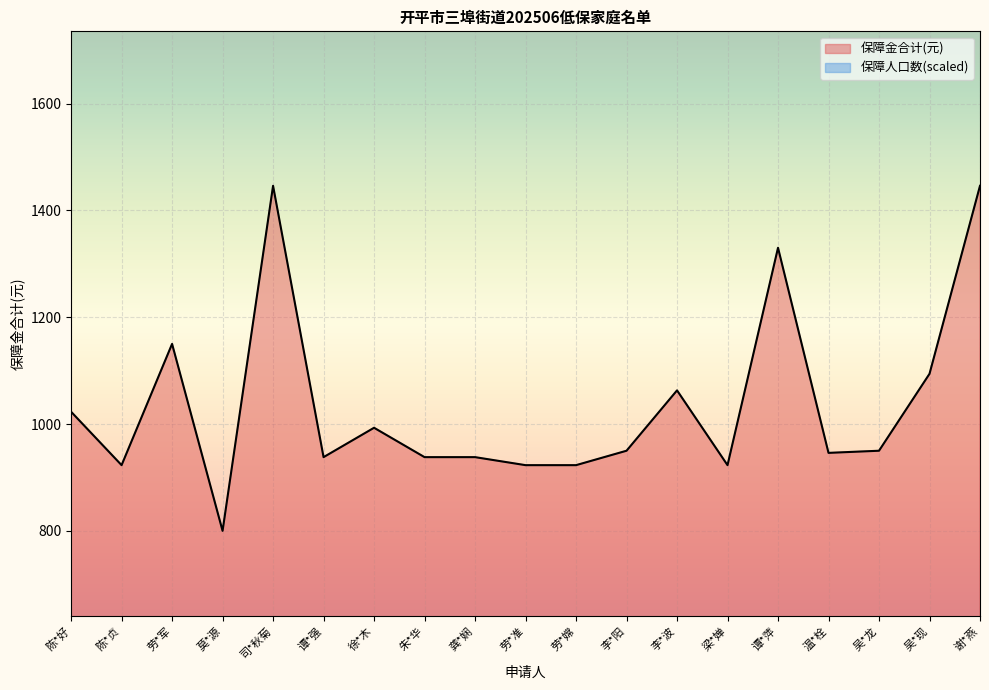

Where is the first local minimum for 保障金合计(元)?

陈*贞